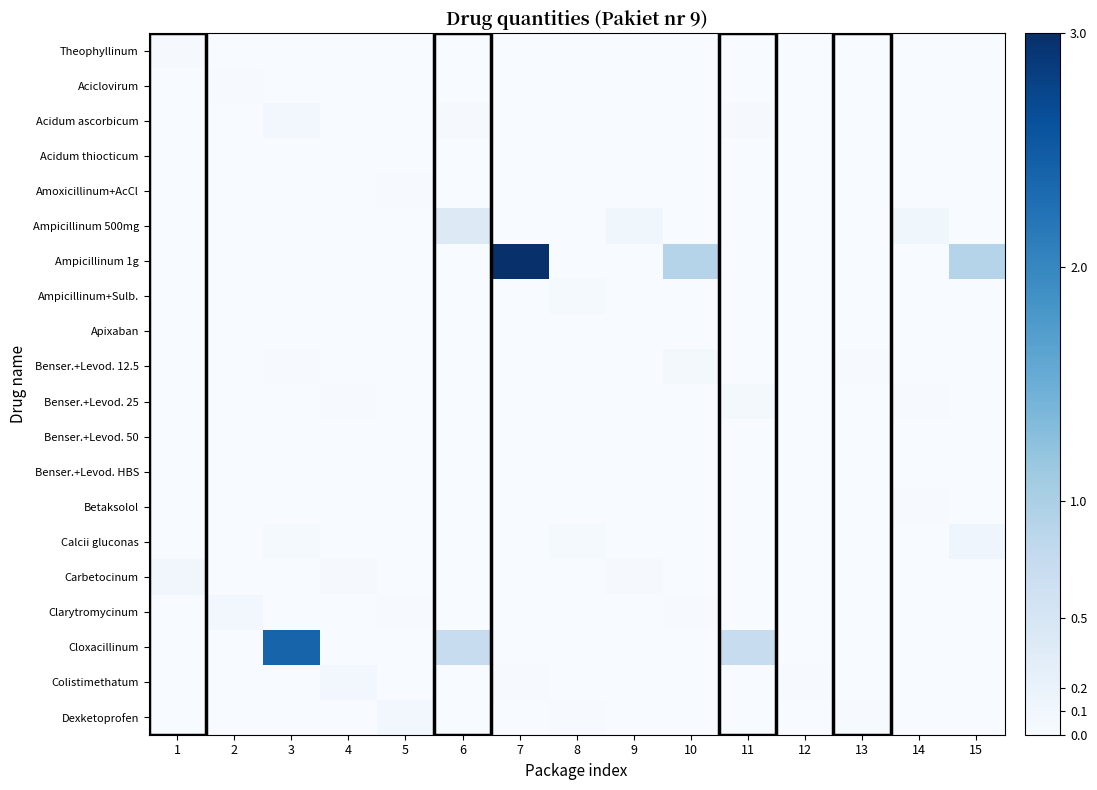

At how many categories does at least one series exceed 2?

2